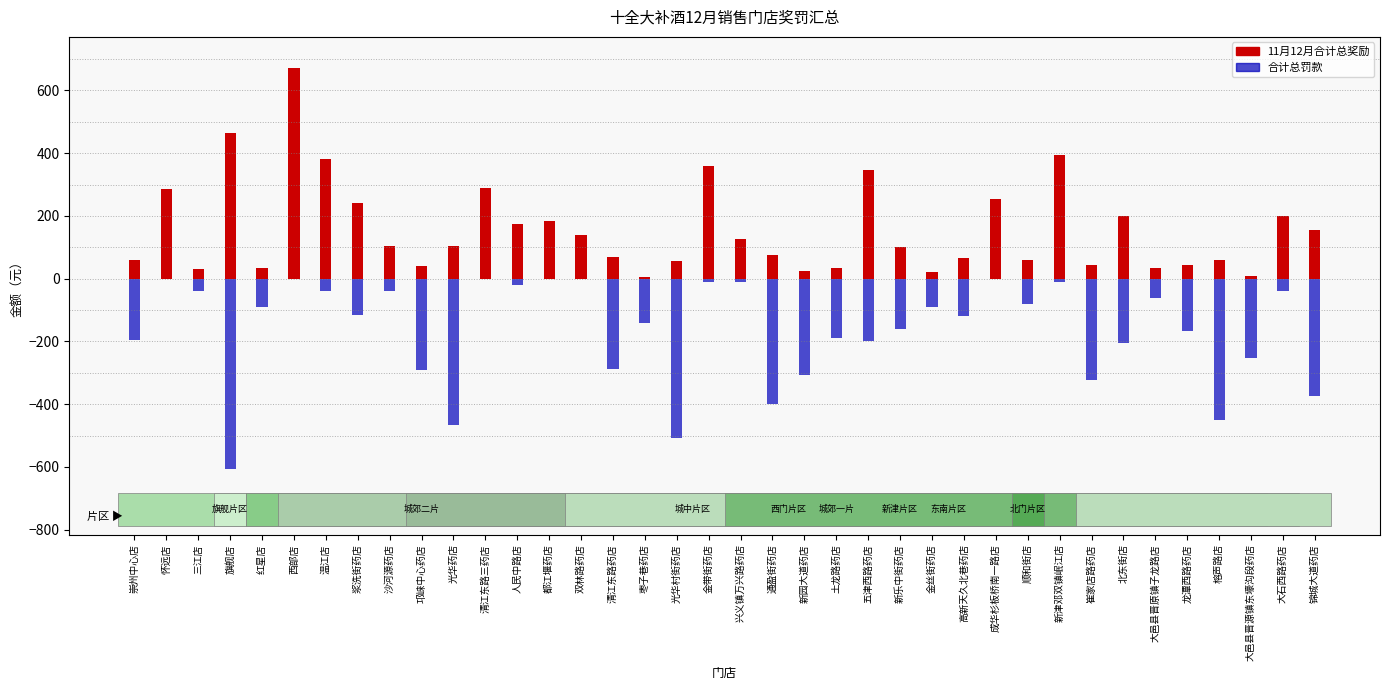

How many bars are there in total?

76